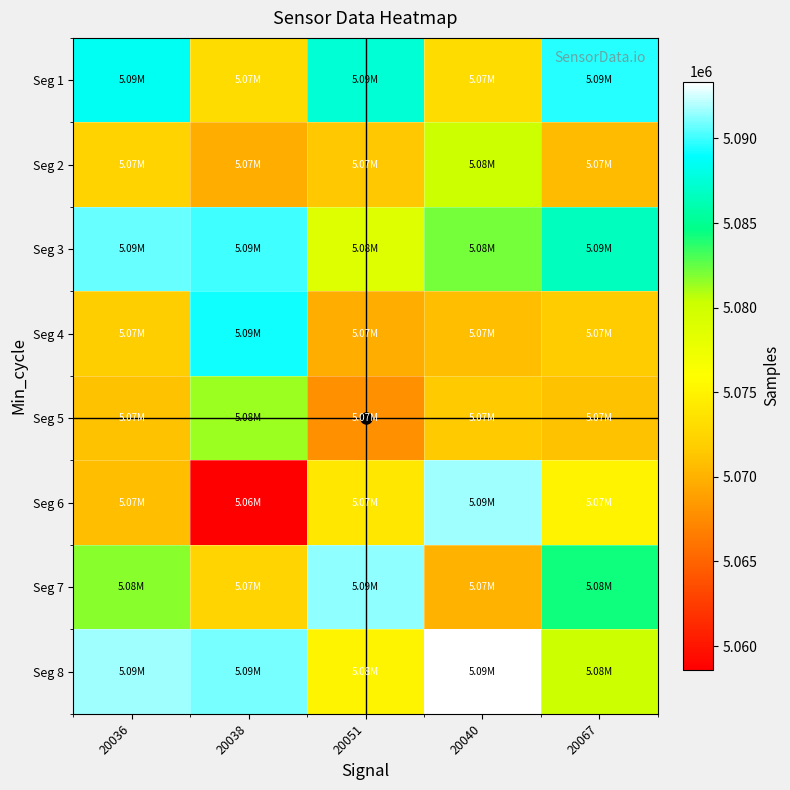

At how many categories does at least one series exceed 5067011?

5